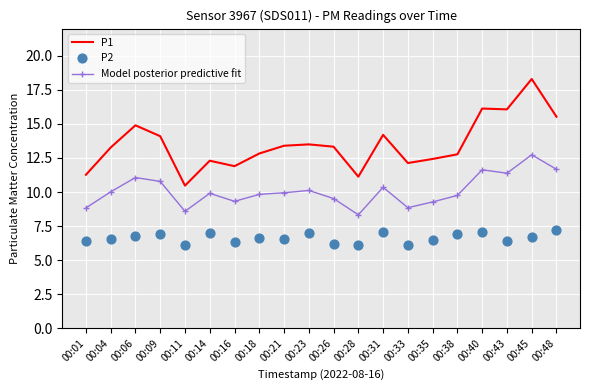

What are all the series names shown in the legend?

P1, Model posterior predictive fit, P2